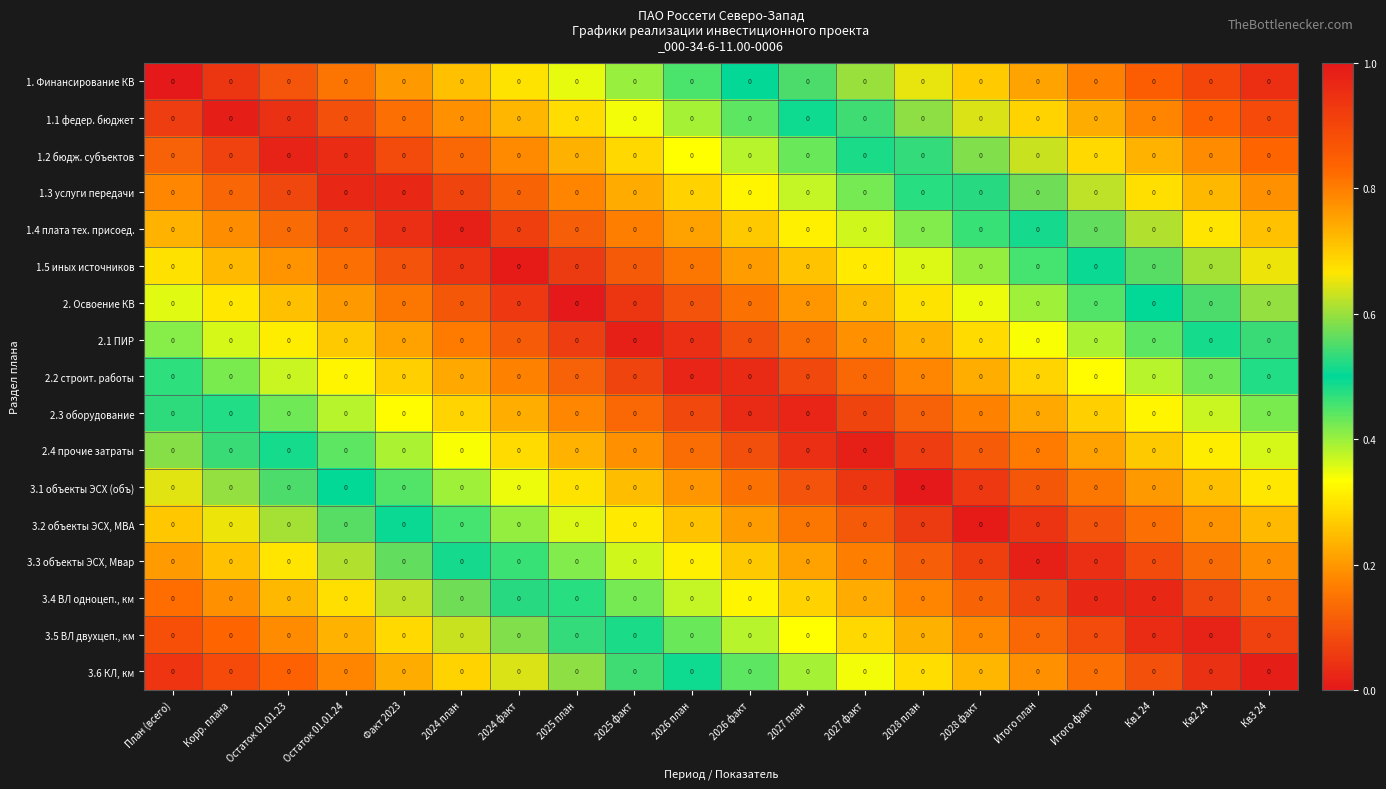

What is the sum of all 1. Финансирование КВ values?

9.5